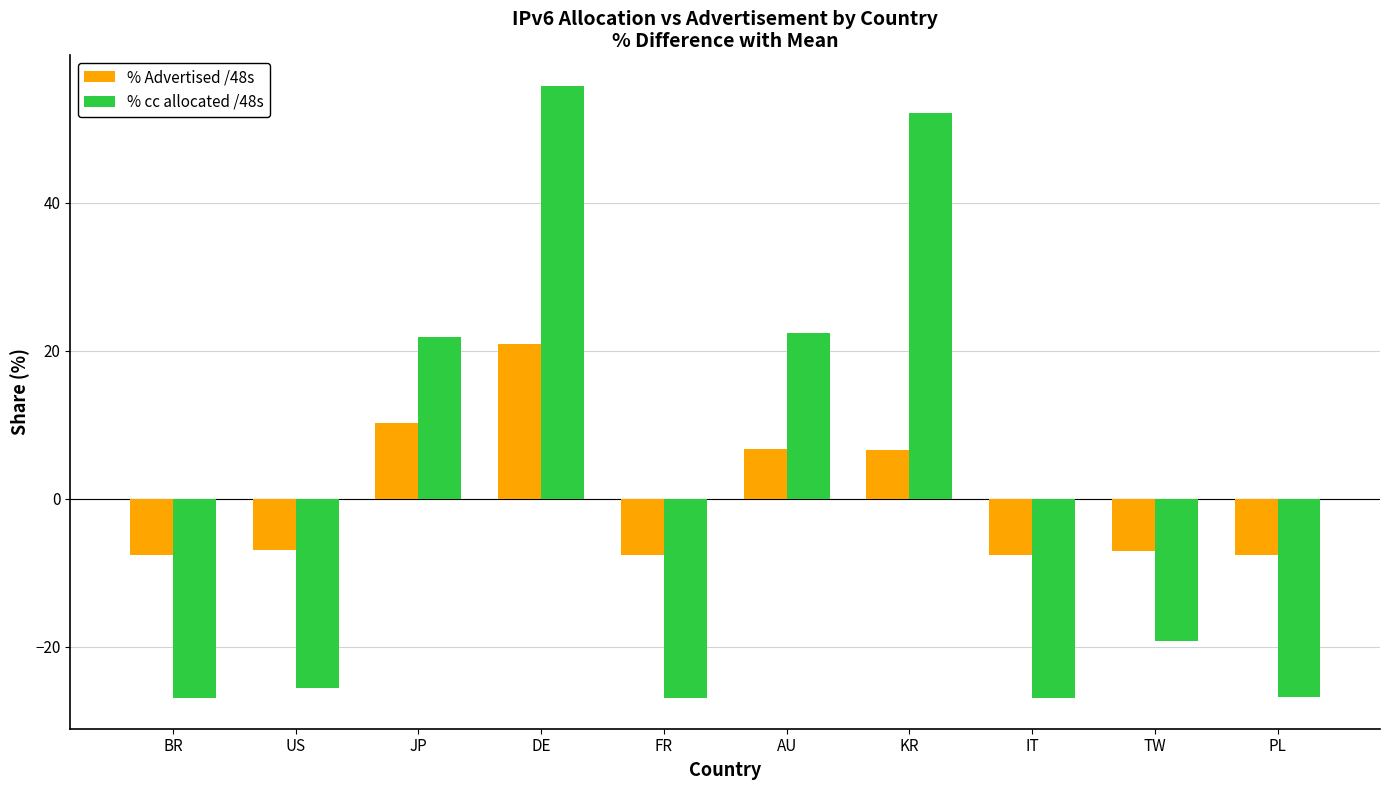

What is the label of the 3rd bar from the left?

JP